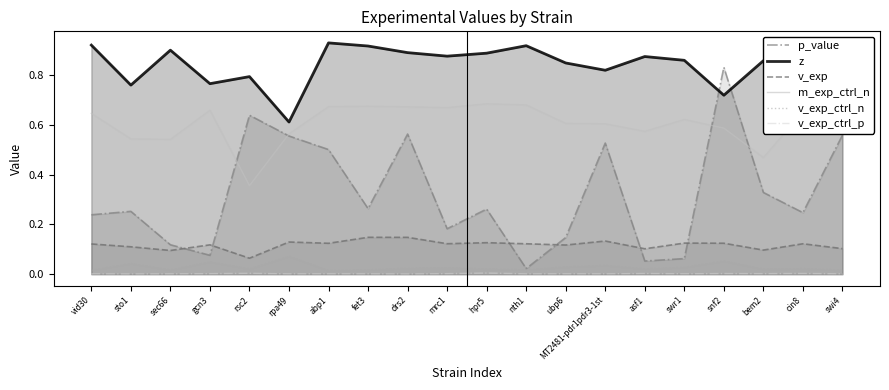

Between nth1 and MT2481-pdr1pdr3-1st, which series saw the biggest shift?

p_value